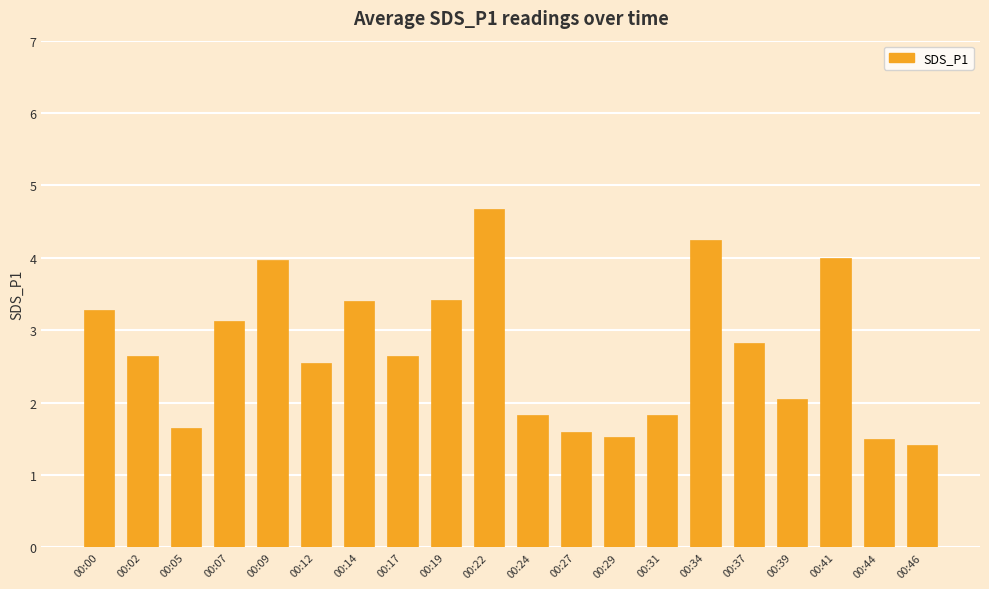

Count the number of values greater than 2.

13